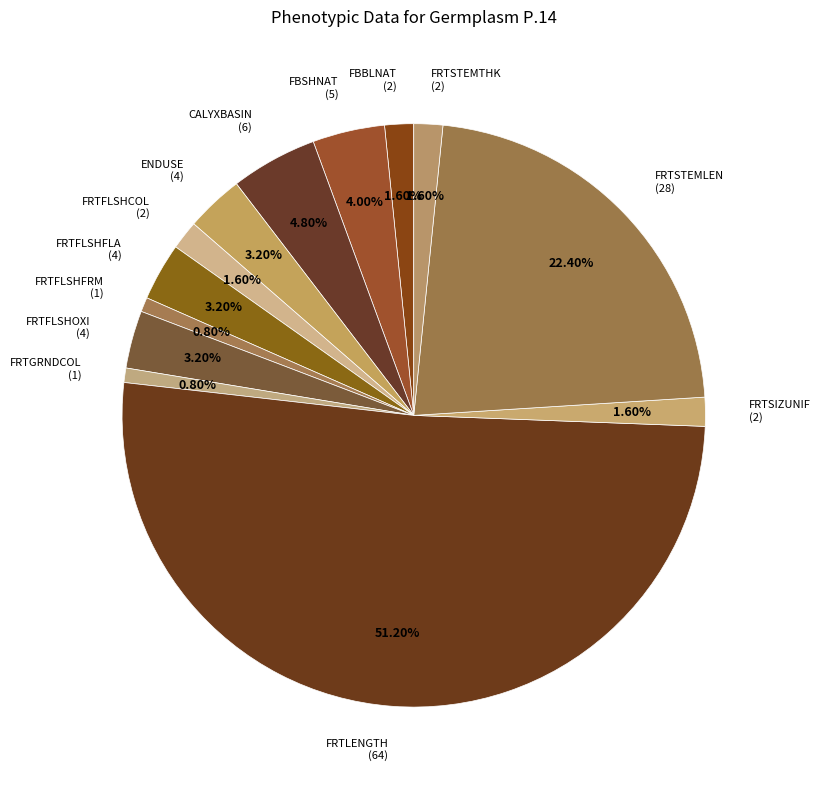

Which category accounts for the majority?

FRTLENGTH